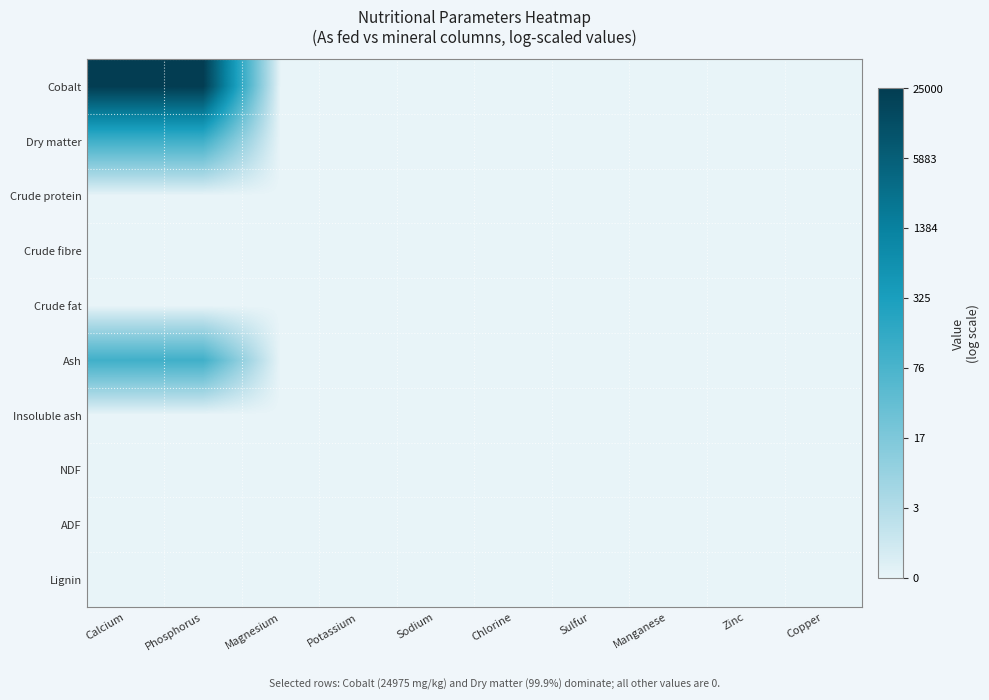

List the series in order of their peak value, highest first.

Cobalt, Dry matter, Ash, Crude protein, Crude fibre, Crude fat, Insoluble ash, NDF, ADF, Lignin